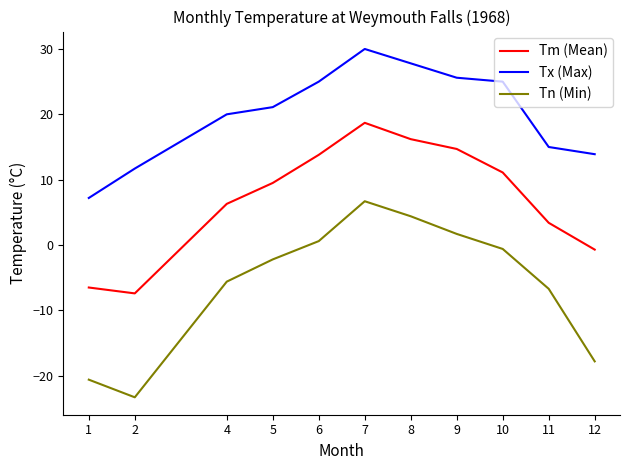

What are all the series names shown in the legend?

Tm (Mean), Tx (Max), Tn (Min)